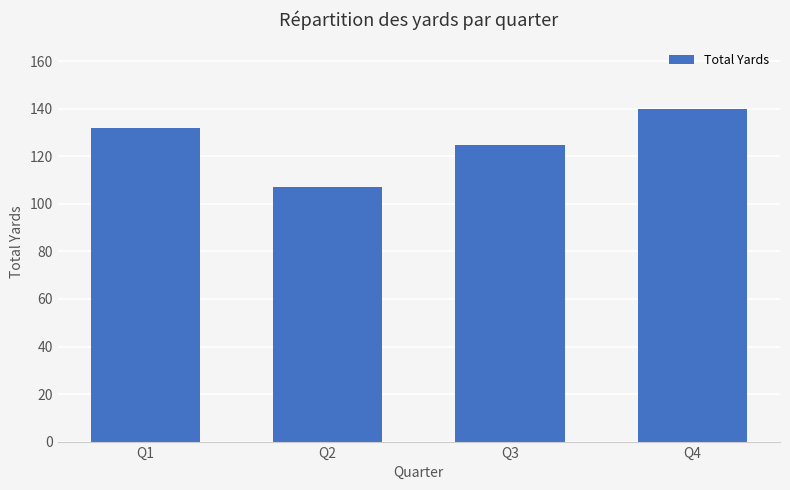

Rank the categories by value from highest to lowest.

Q4, Q1, Q3, Q2